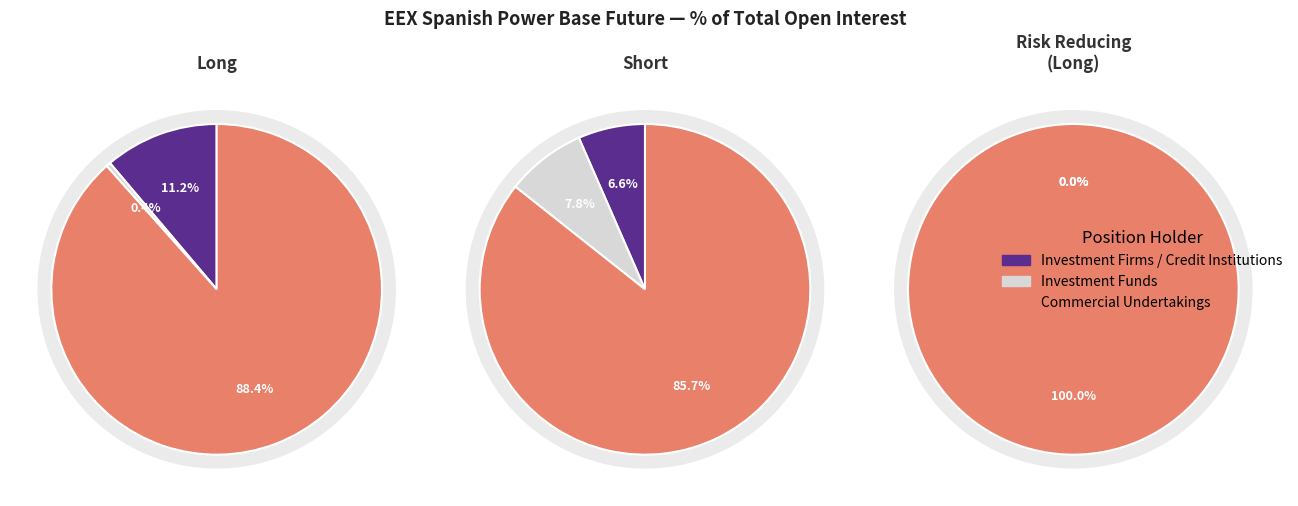

To the nearest percent, what is the difference between the Investment Firms or credit institutions and Investment Funds slice percentages?

11%